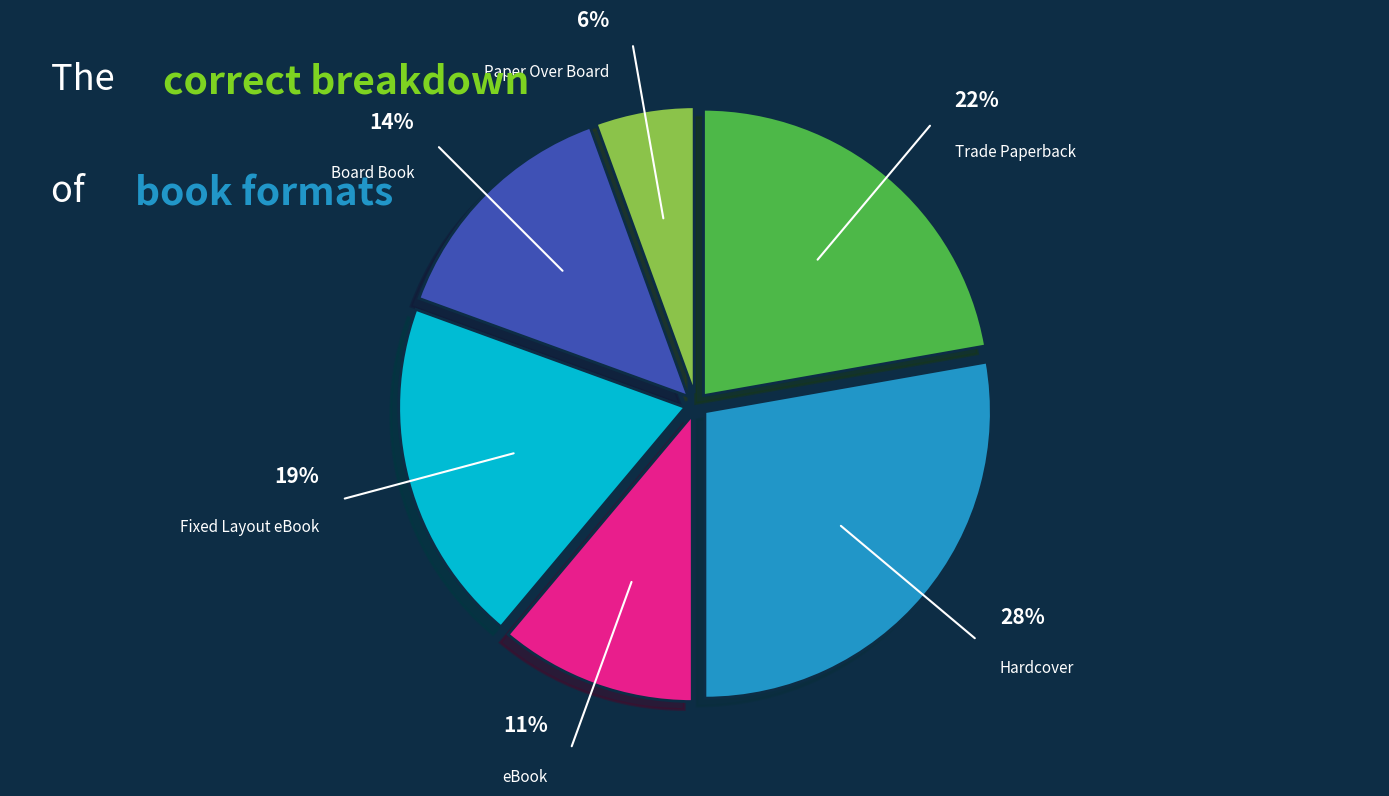

Is there any slice that represents more than half of the pie?

No